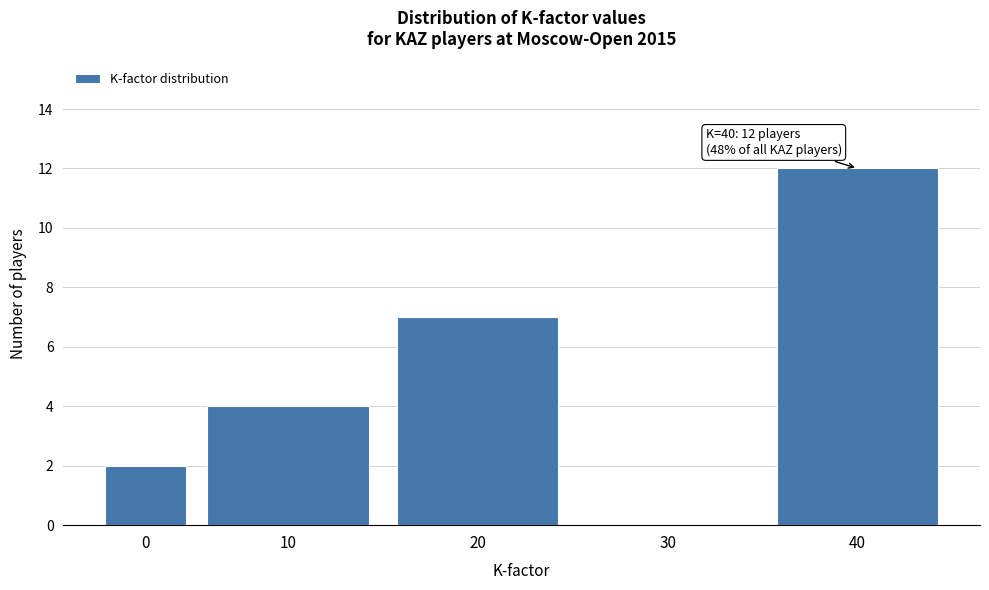

Reading right to left, extract all data points from this chart.

40=12	30=0	20=7	10=4	0=2